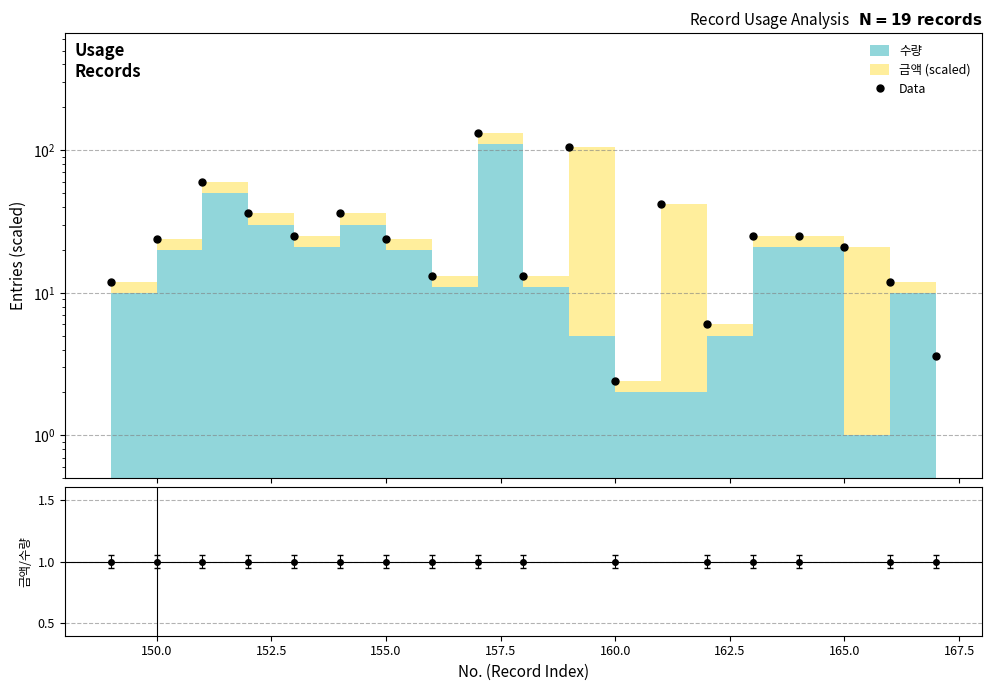

What is the difference between the second highest and minimum values?

102.6